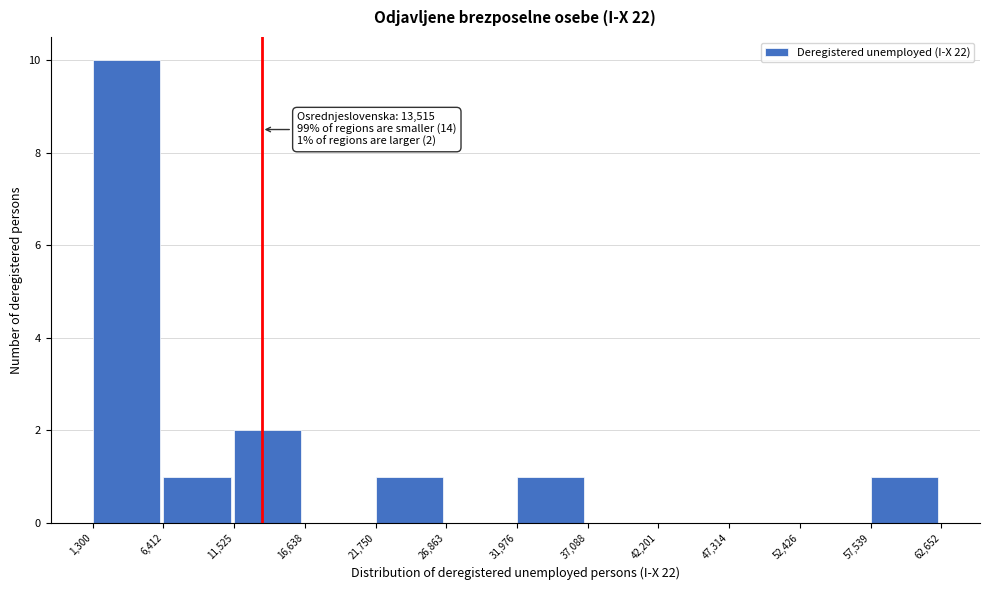

Which range on the x-axis has the tallest bar?

1,300 to 6,412